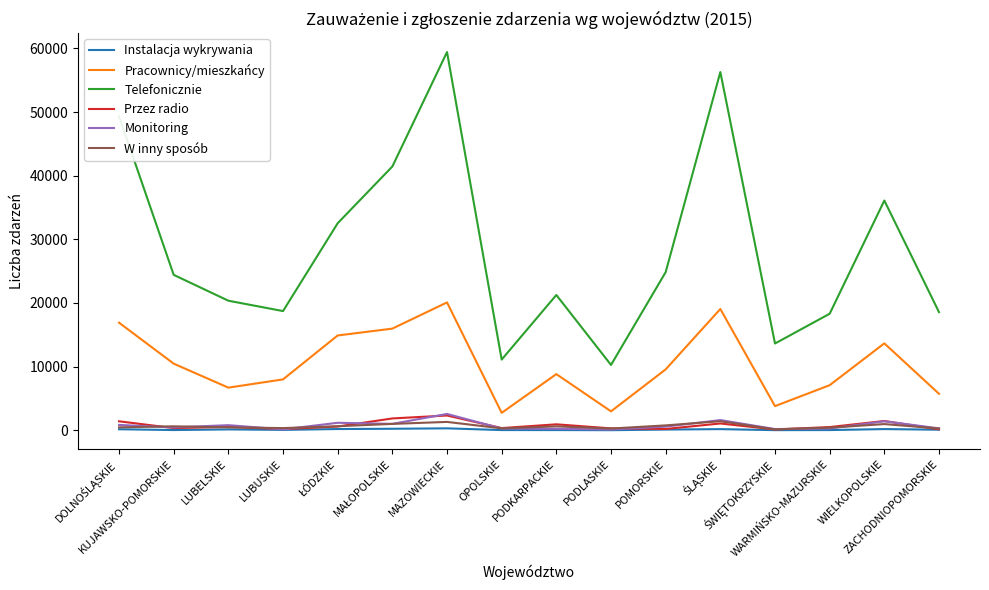

What is the greatest value displayed?

59438